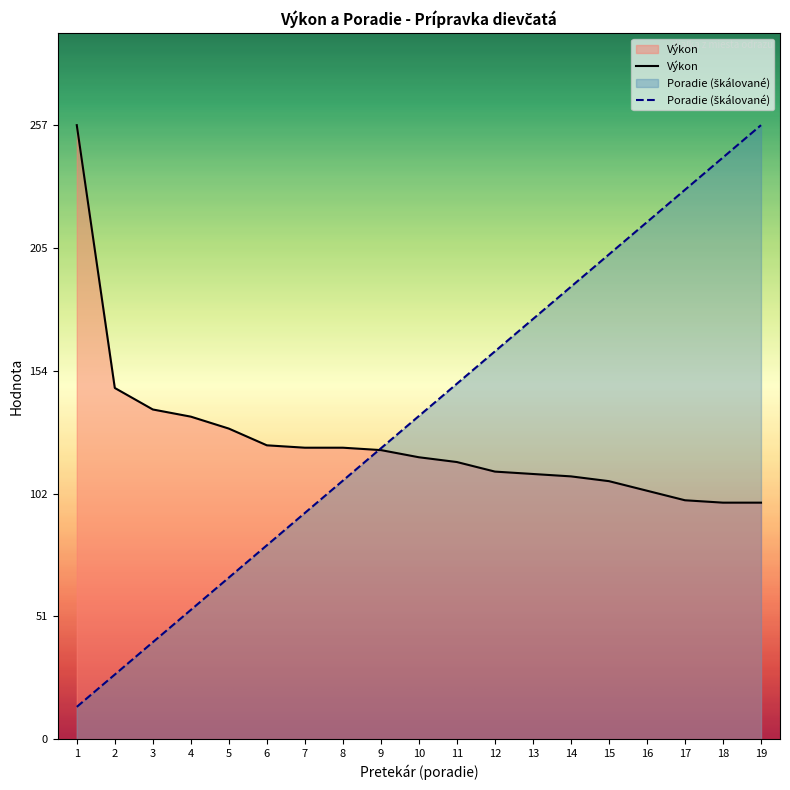

At which category is the sum across all series the highest?

19